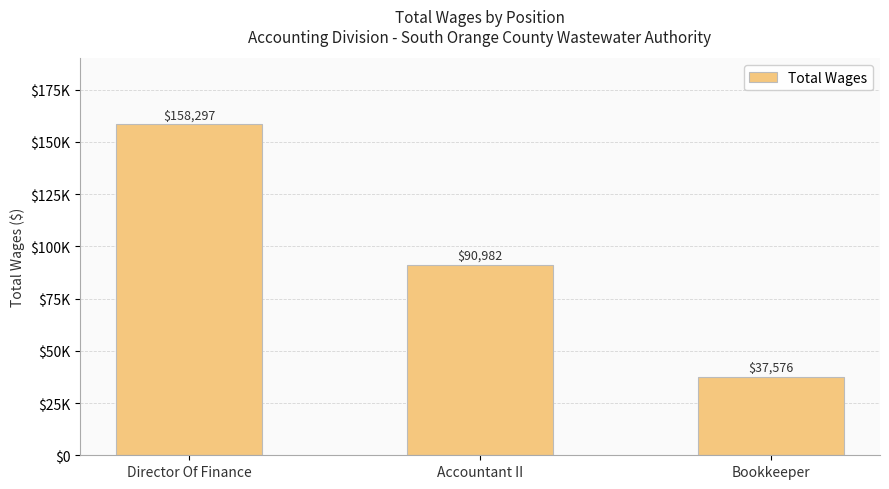

Does the chart contain any negative values?

No